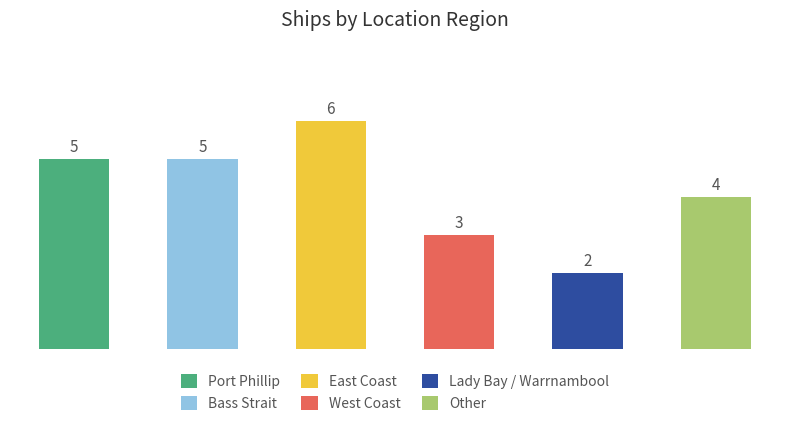

Between East Coast and Port Phillip, which is larger?

East Coast